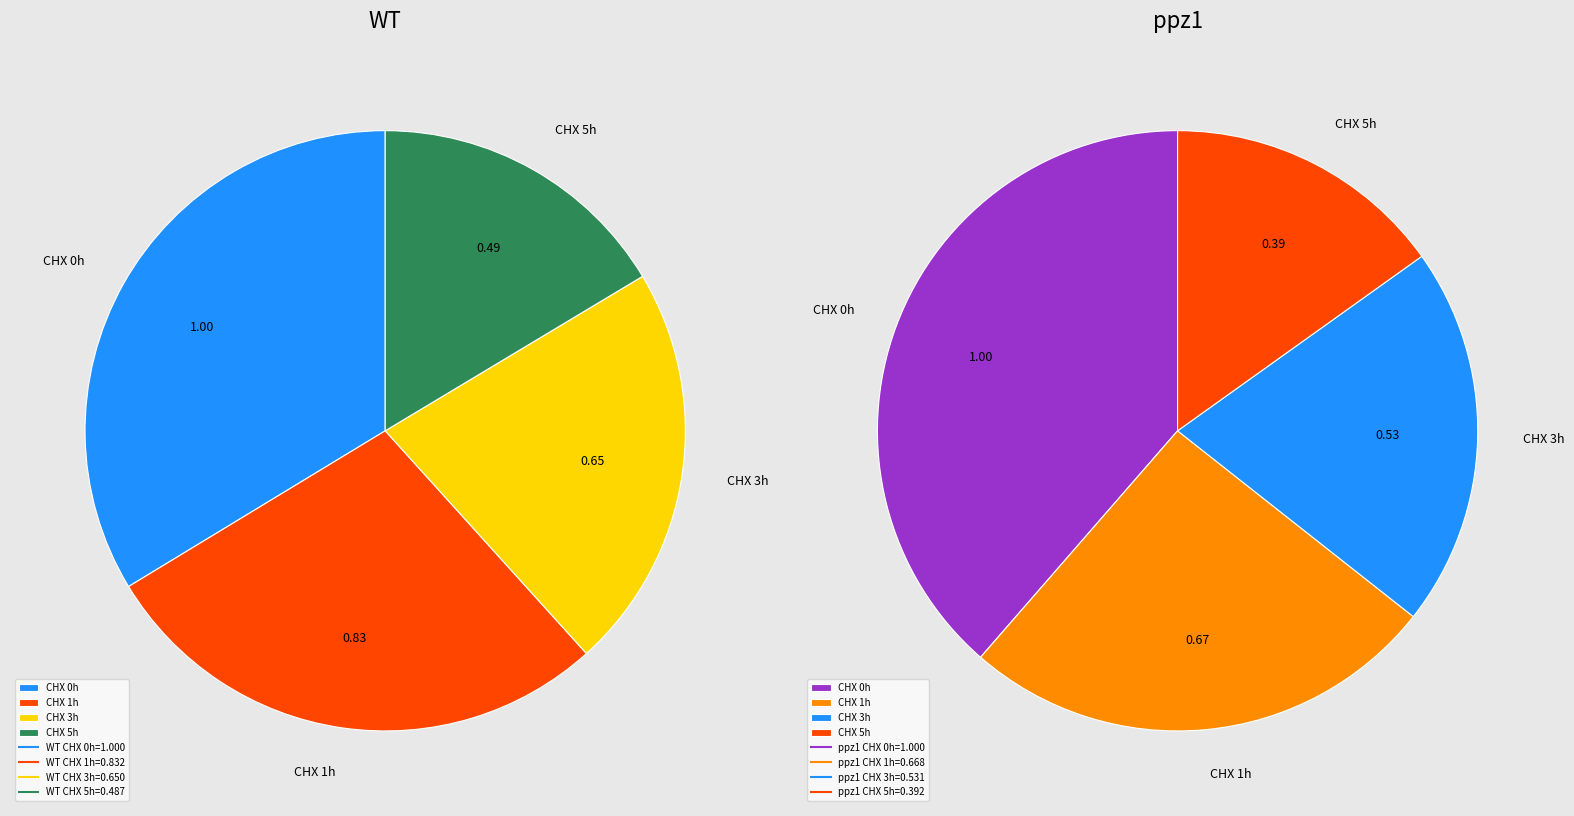

To the nearest percent, what portion does CHX 0h represent?

34%